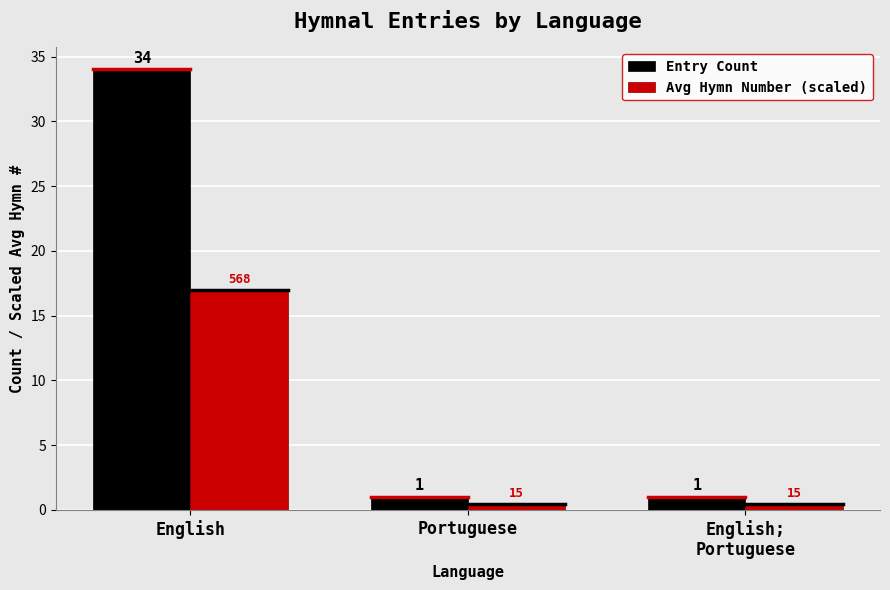

How many bars are there in each group?

2